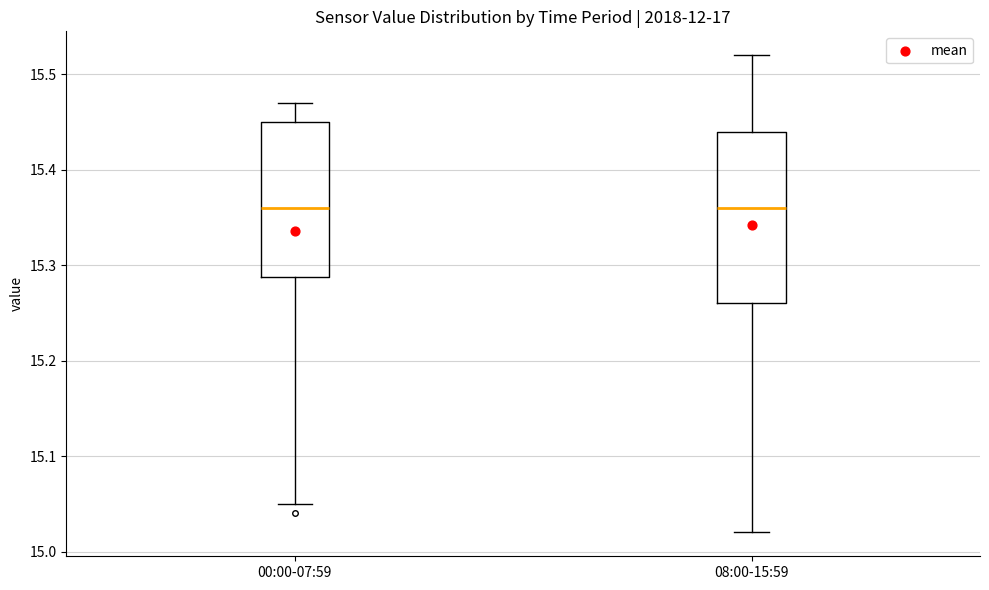

Reading left to right, read every box against the y-axis: the position of its median line, the range the box covers, and the ends of its whiskers. The values are not printed on the chart, so give them approximately, as read against the axis.

00:00-07:59: median 15.36, box 15.29 to 15.45, whiskers 15.05 to 15.47
08:00-15:59: median 15.36, box 15.26 to 15.44, whiskers 15.02 to 15.52